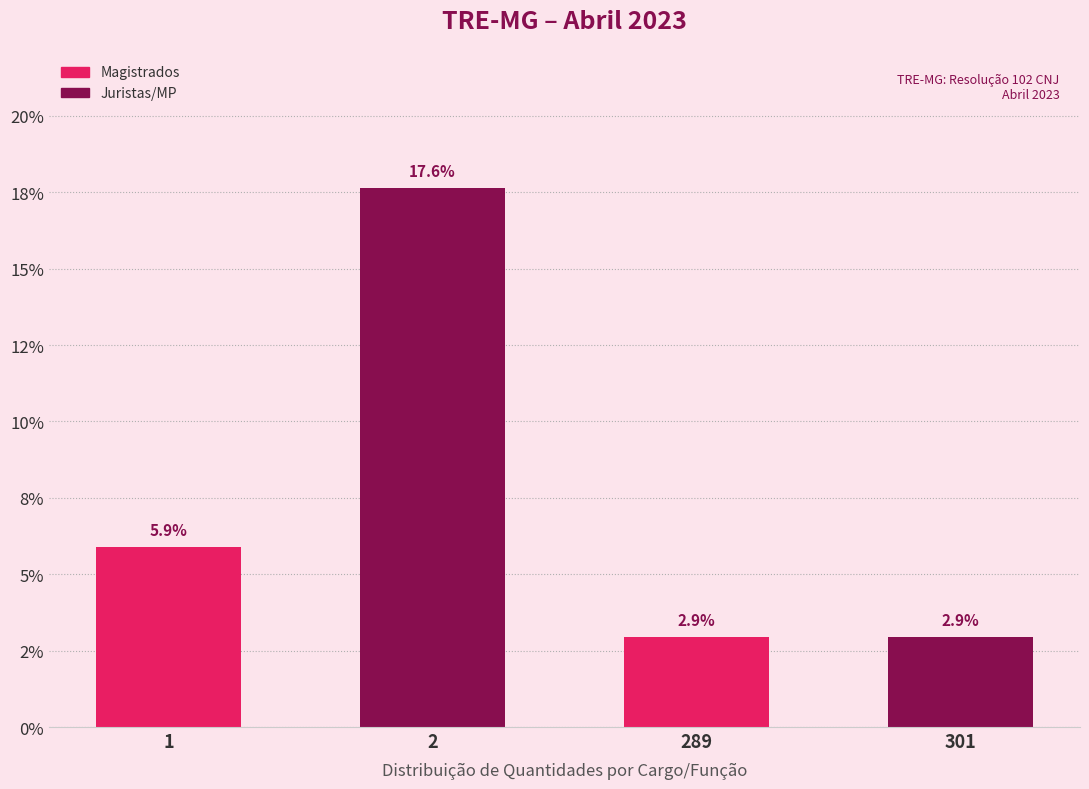

Does the chart contain any negative values?

No